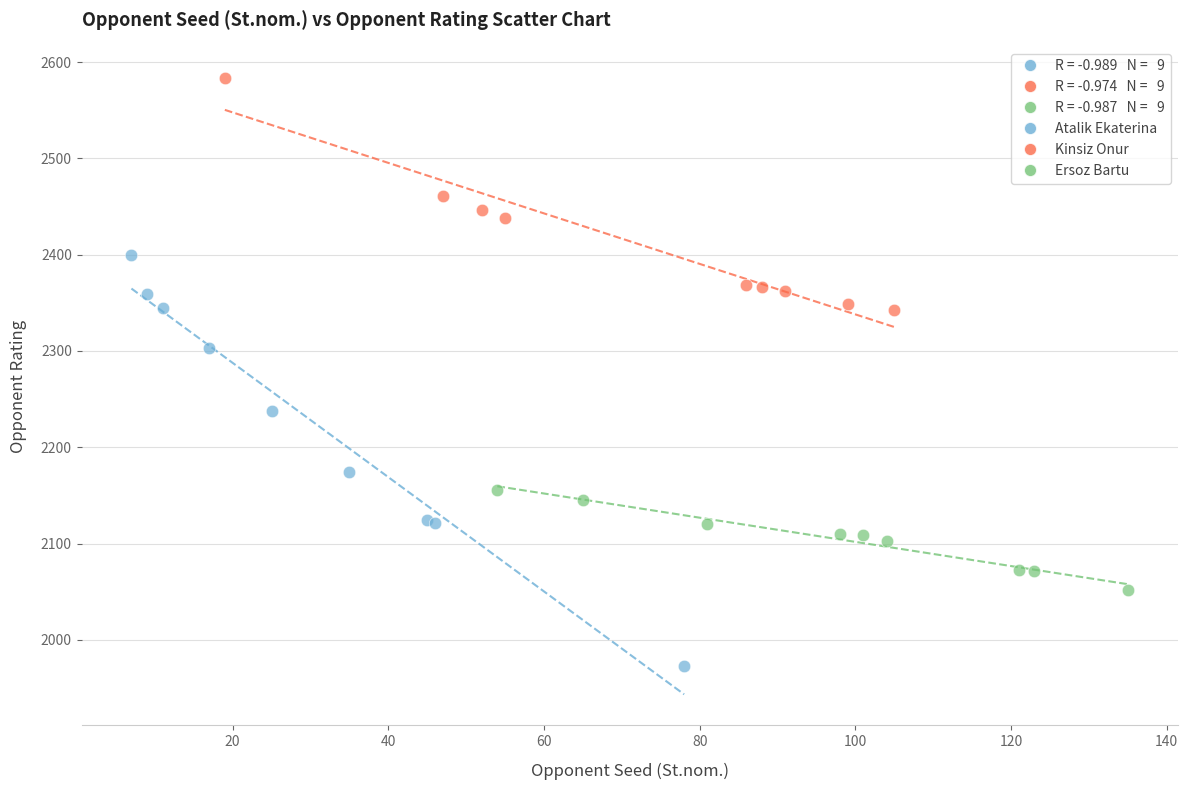

Which series has the widest spread of Y values?

Atalik Ekaterina